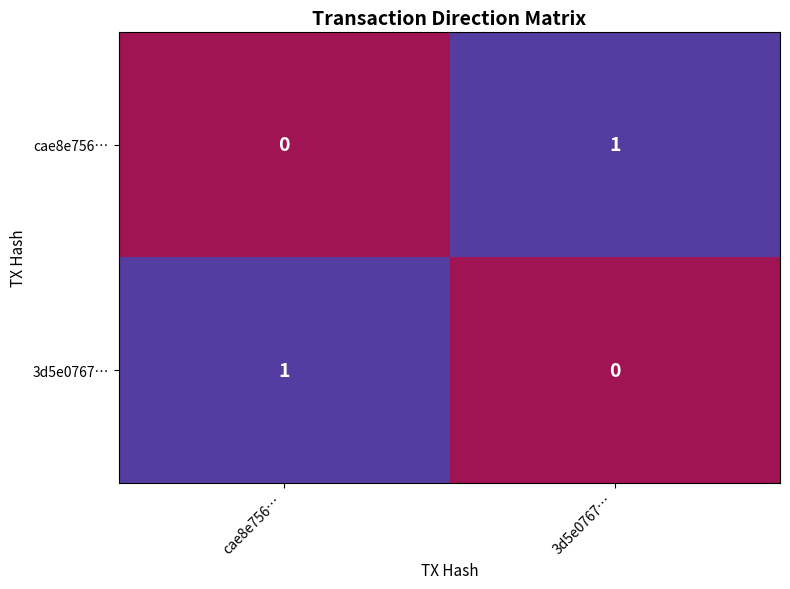

List the labels in order of 3d5e0767… value, largest first.

cae8e756…, 3d5e0767…